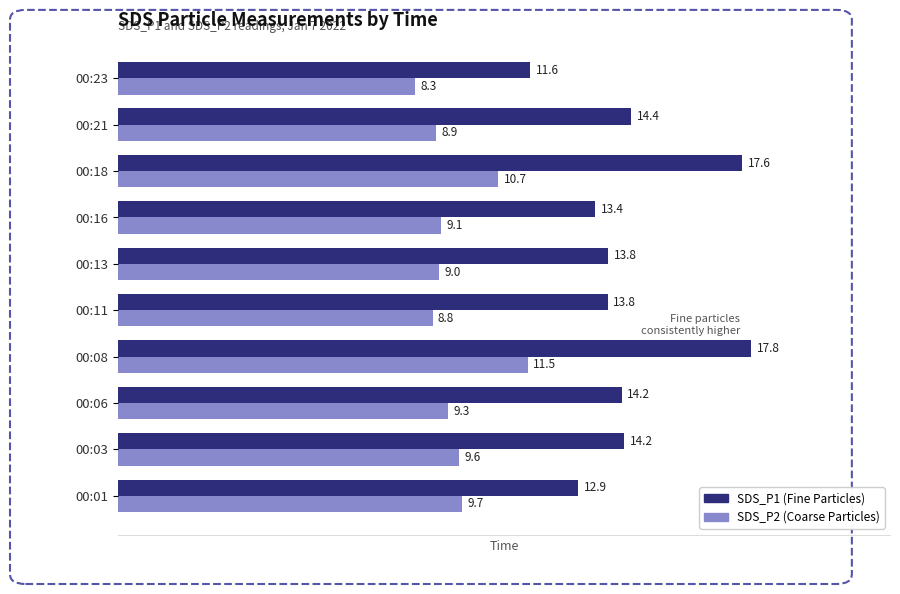

What is the difference between the highest and lowest values at 00:06?

4.9